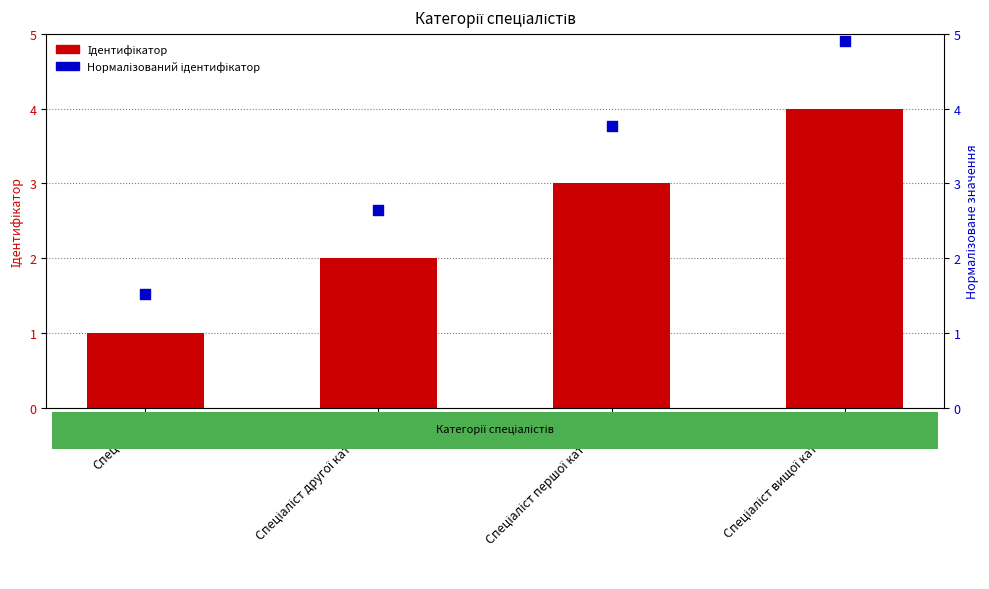

Which series has the largest total across all categories?

Нормалізований ідентифікатор